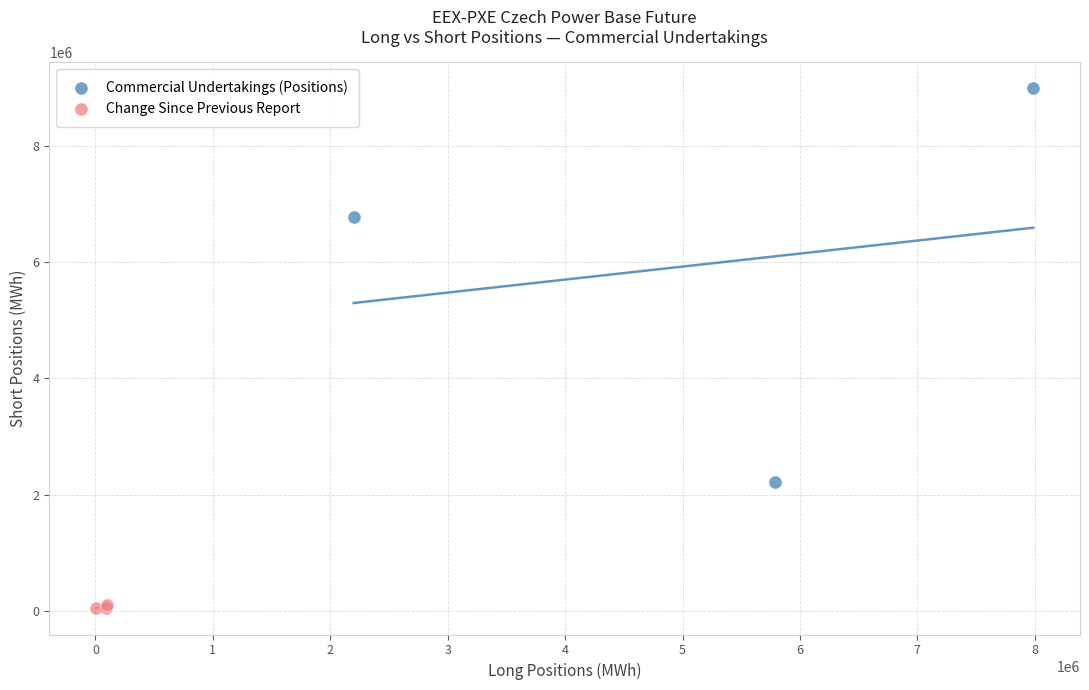

Which series reaches the minimum Y coordinate?

Change Since Previous Report